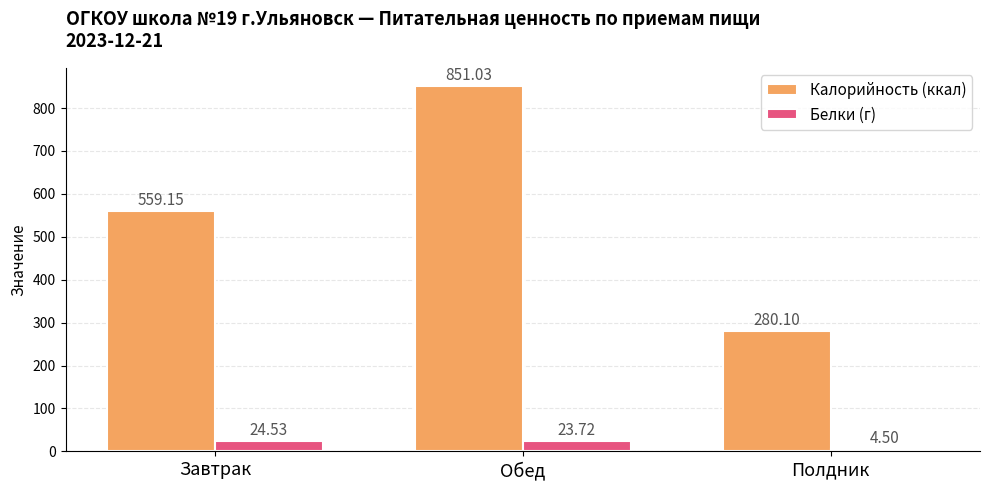

At how many categories does at least one series exceed 159?

3